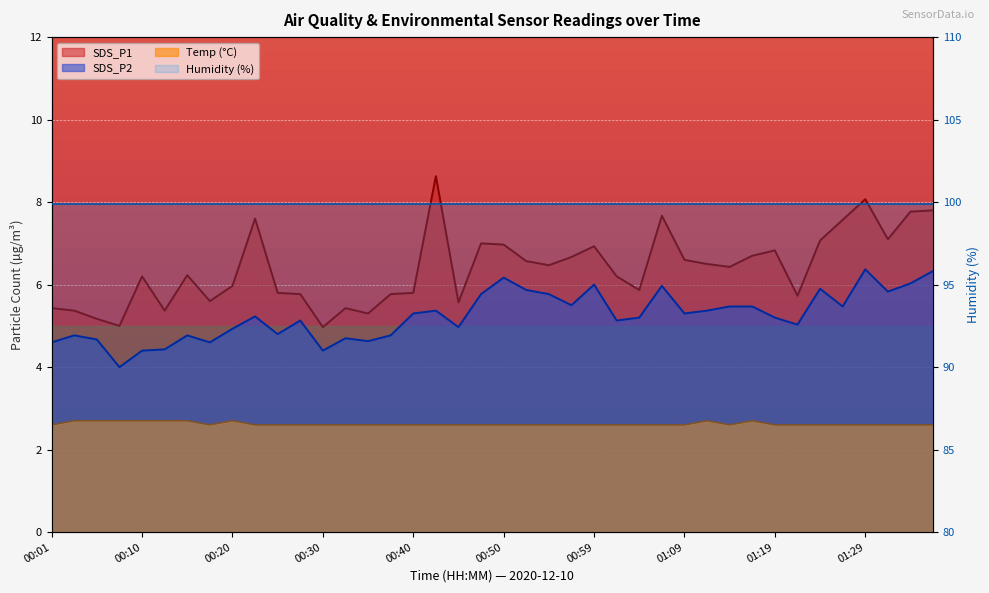

What is the smallest value displayed?

2.6